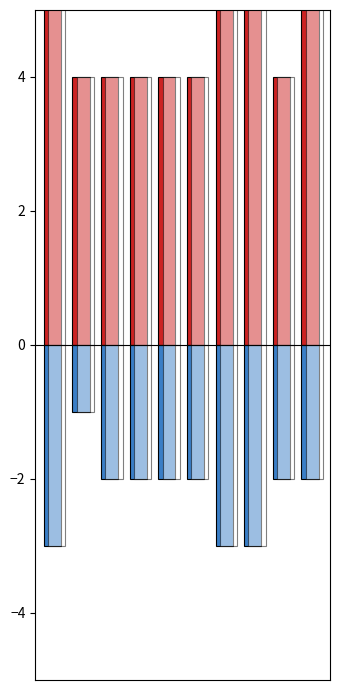

Between 8 and 6, which is larger?

6